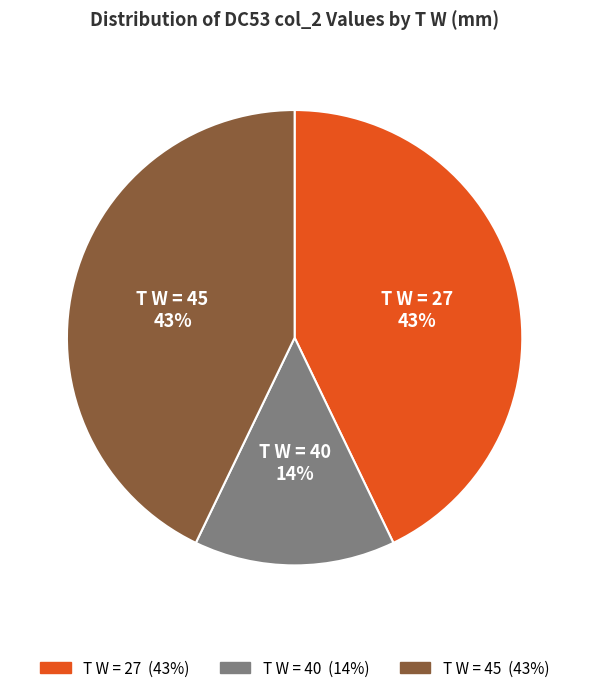

To the nearest percent, what is the average slice percentage?

33%